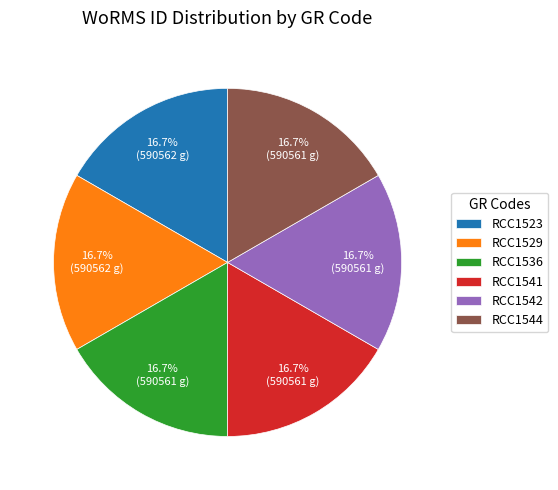

What percentage is the RCC1542 slice, to the nearest percent?

17%